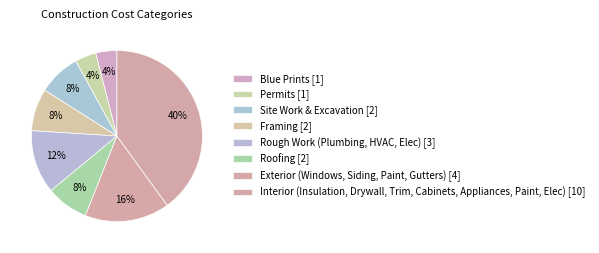

Count the number of slices in the pie.

8